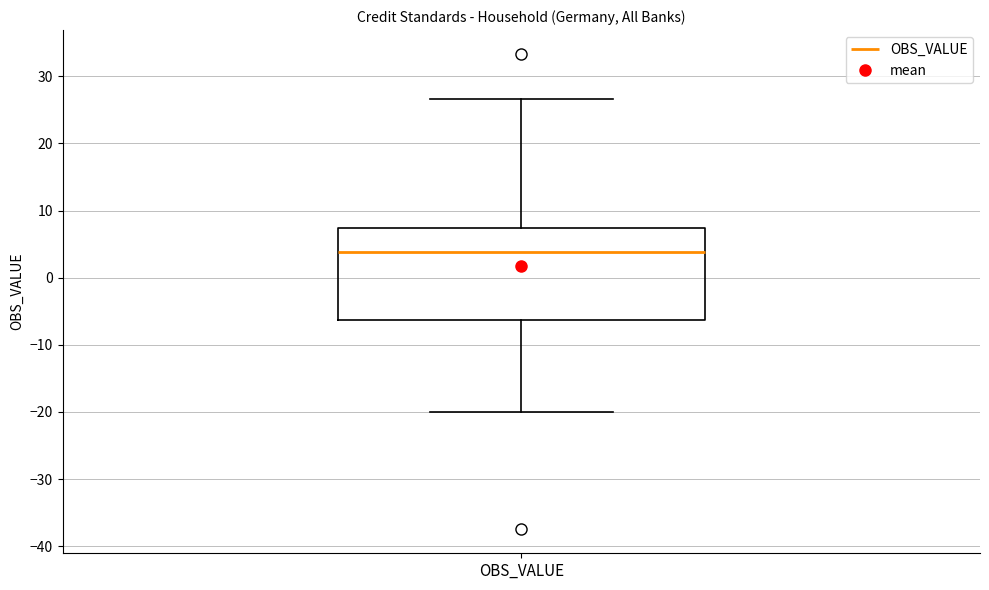

Transcribe this box plot: give where the median line is, the range the box spans, and where the two whiskers end, as read against the y-axis. The values are not printed on the chart, so give them approximately, as read against the axis.

median 4, box -6 to 7, whiskers -20 to 27